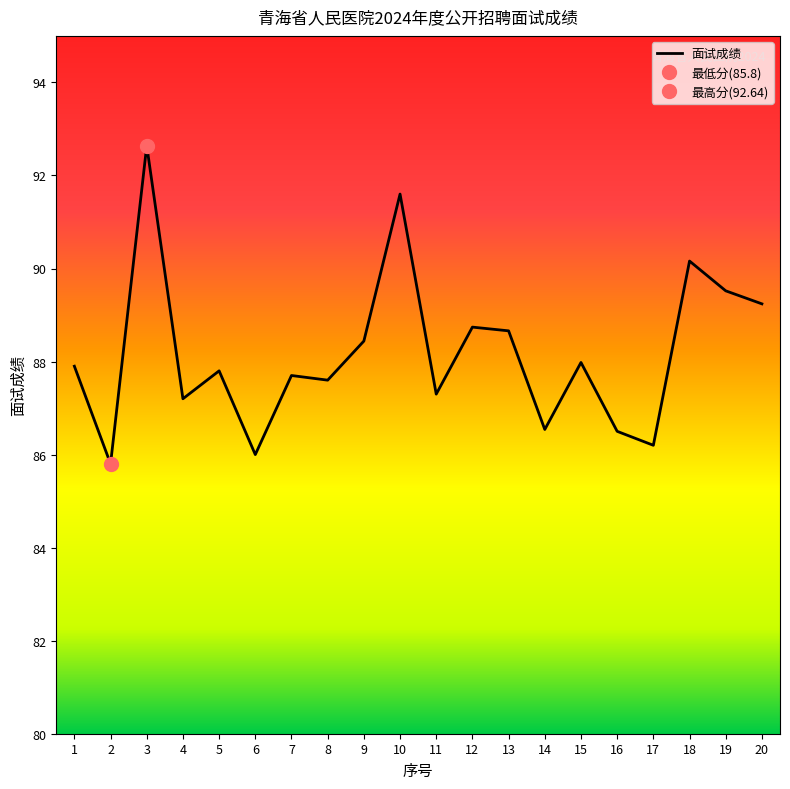

True or false: the data has more than 0 interior local peaks.

True